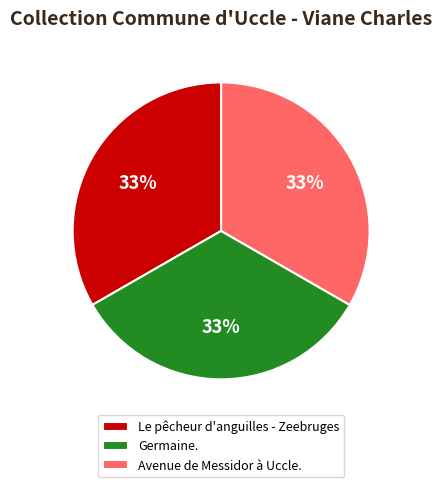

Do Germaine. and Le pêcheur d'anguilles - Zeebruges together represent more than half of the pie?

Yes